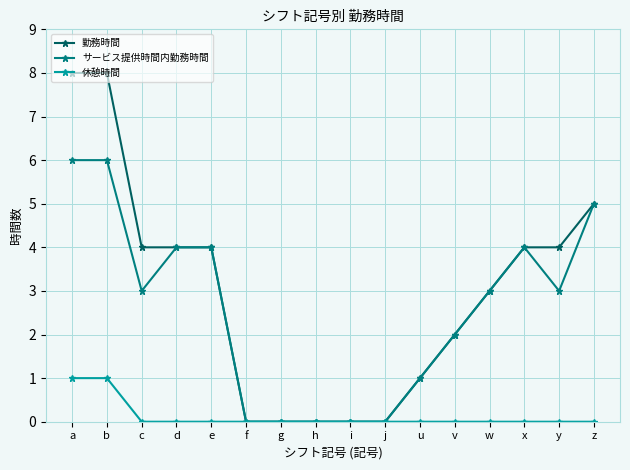

What are all the series names shown in the legend?

勤務時間, サービス提供時間内勤務時間, 休憩時間